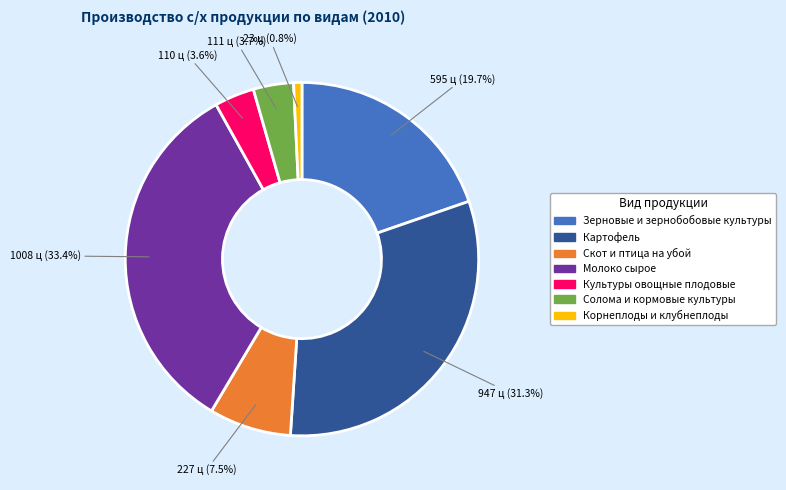

What percentage is the Культуры овощные плодовые slice, to the nearest percent?

4%